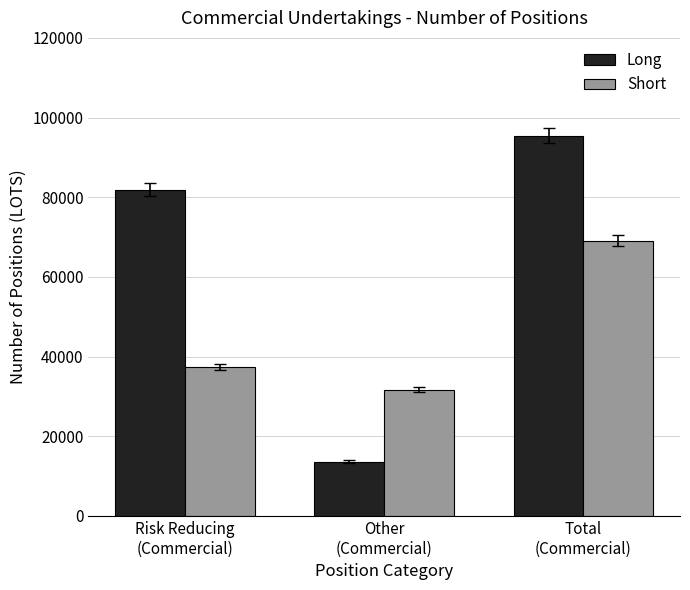

Which series has the widest spread of values?

Long